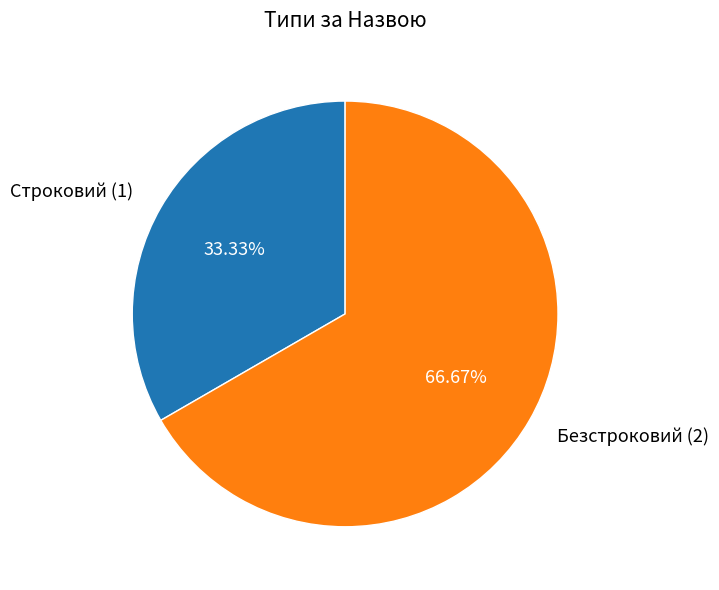

To the nearest percent, what portion does Безстроковий represent?

67%